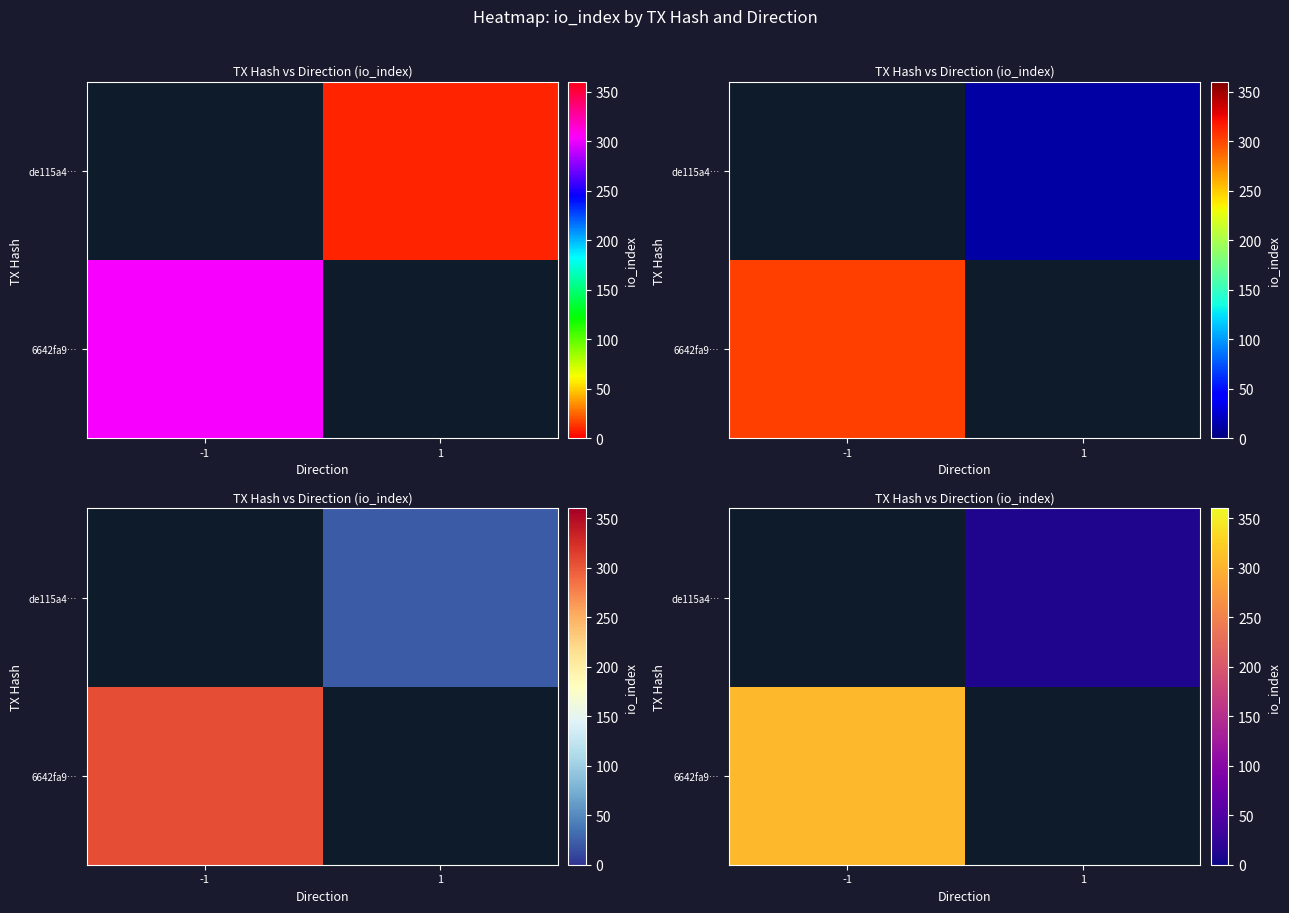

List the labels in order of row_0 value, smallest first.

-1, 1